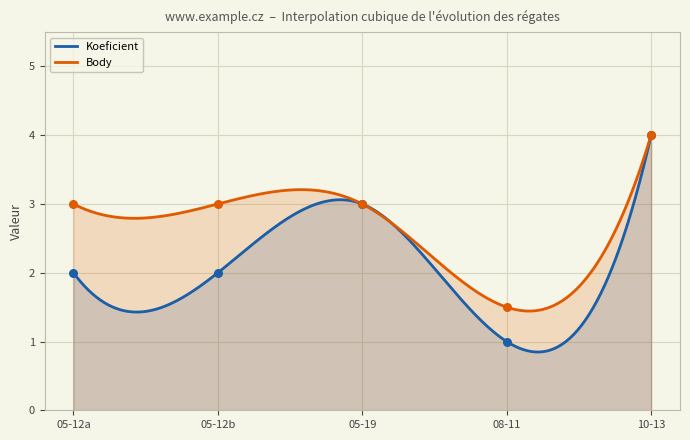

What are all the series names shown in the legend?

Koeficient, Body